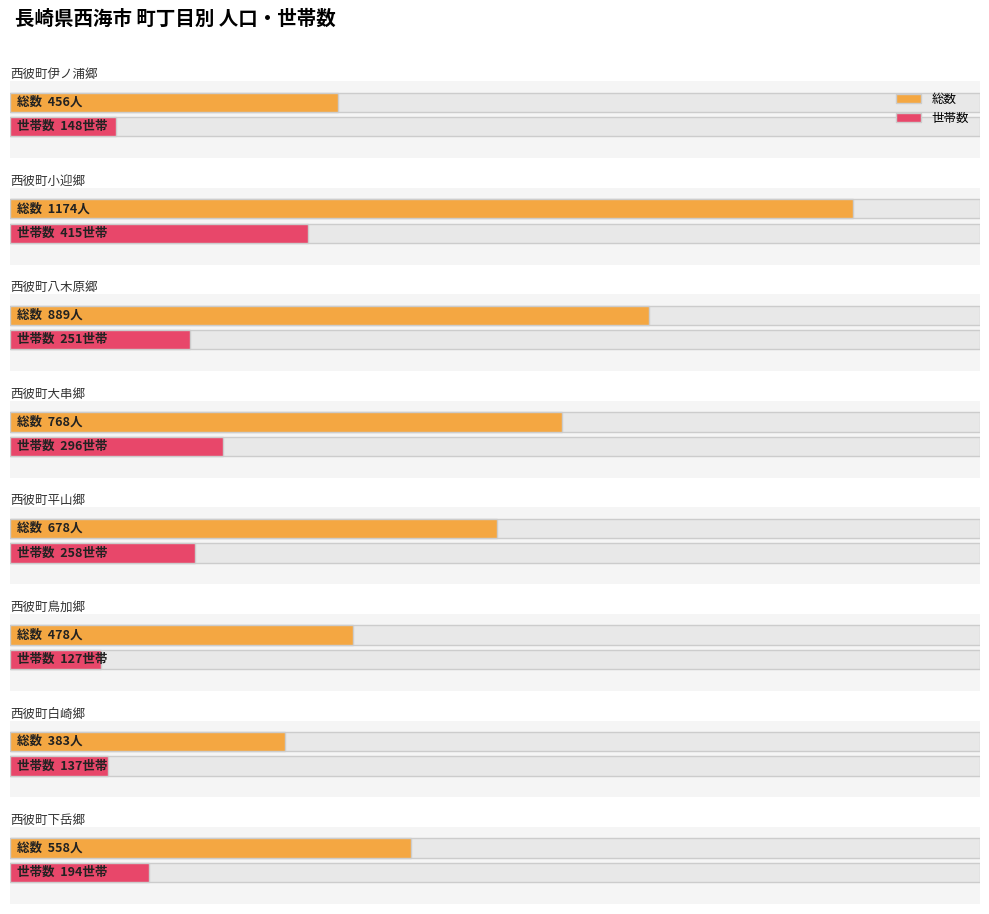

True or false: 世帯数 has a value of 415 at 西彼町小迎郷.

True